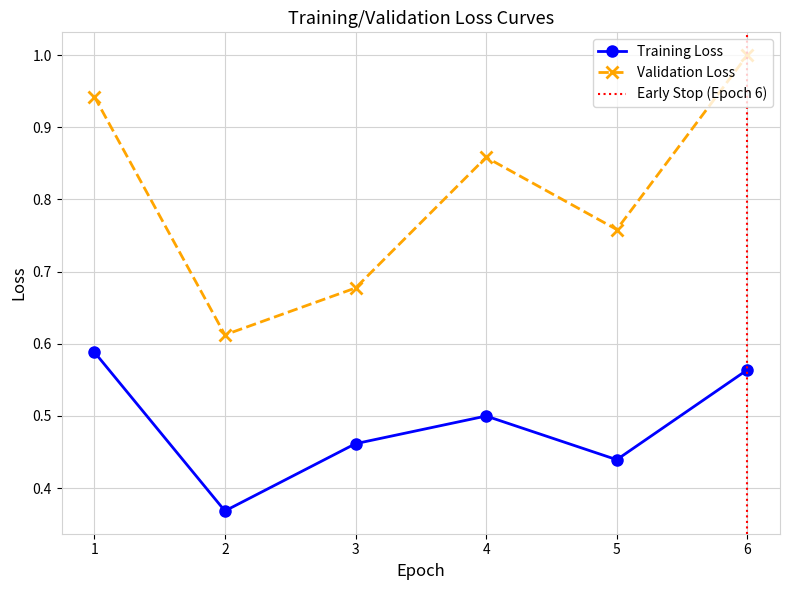

True or false: Validation Loss and Training Loss intersect in this chart.

False